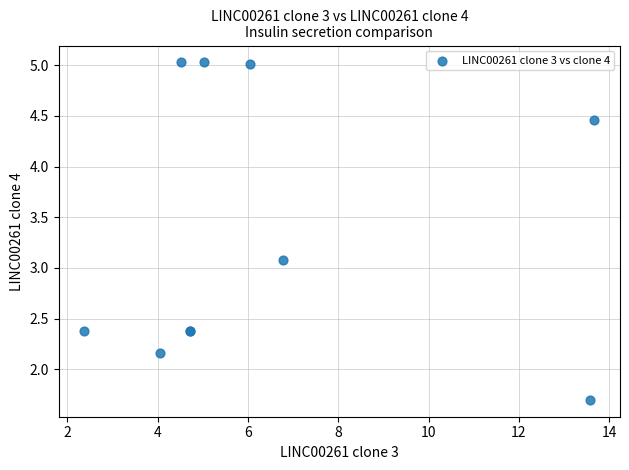

What Y value in the scatter plot is closest to 3?

3.1